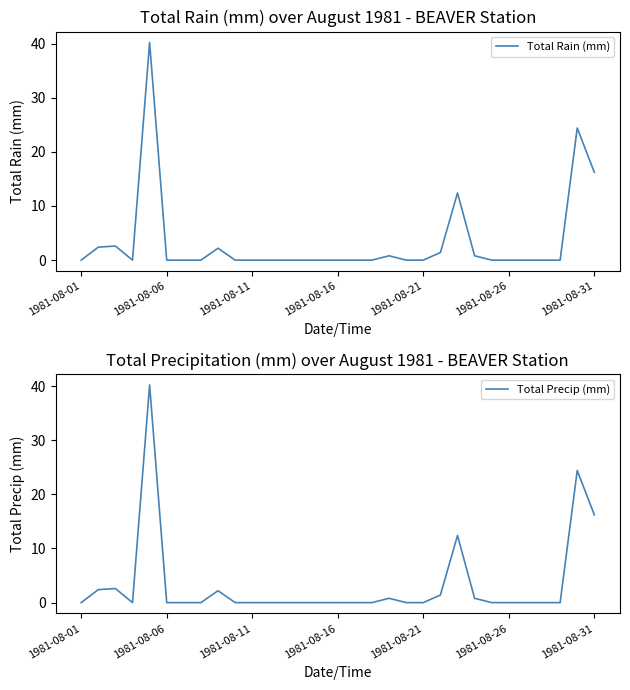

Reading left to right, list all the values displayed in this chart.

Total Rain (mm): 0.0	2.4	2.6	0.0	40.2	0.0	0.0	0.0	2.2	0.0	0.0	0.0	0.0	0.0	0.0	0.0	0.0	0.0	0.8	0.0	0.0	1.4	12.4	0.8	0.0	0.0	0.0	0.0	0.0	24.4	16.2
Total Precip (mm): 0.0	2.4	2.6	0.0	40.2	0.0	0.0	0.0	2.2	0.0	0.0	0.0	0.0	0.0	0.0	0.0	0.0	0.0	0.8	0.0	0.0	1.4	12.4	0.8	0.0	0.0	0.0	0.0	0.0	24.4	16.2